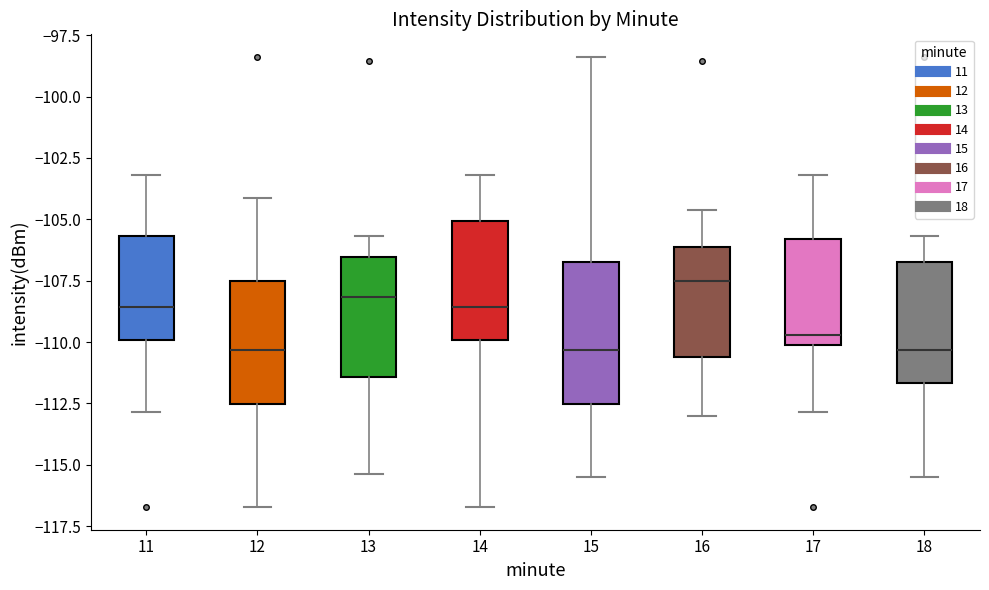

Reading left to right, read every box against the y-axis: the position of its median line, the range the box covers, and the ends of its whiskers. The values are not printed on the chart, so give them approximately, as read against the axis.

11: median -108.5, box -110.0 to -105.5, whiskers -113.0 to -103.0
12: median -110.5, box -112.5 to -107.5, whiskers -116.5 to -104.0
13: median -108.0, box -111.5 to -106.5, whiskers -115.5 to -105.5
14: median -108.5, box -110.0 to -105.0, whiskers -116.5 to -103.0
15: median -110.5, box -112.5 to -106.5, whiskers -115.5 to -98.5
16: median -107.5, box -110.5 to -106.0, whiskers -113.0 to -104.5
17: median -109.5, box -110.0 to -106.0, whiskers -113.0 to -103.0
18: median -110.5, box -111.5 to -106.5, whiskers -115.5 to -105.5